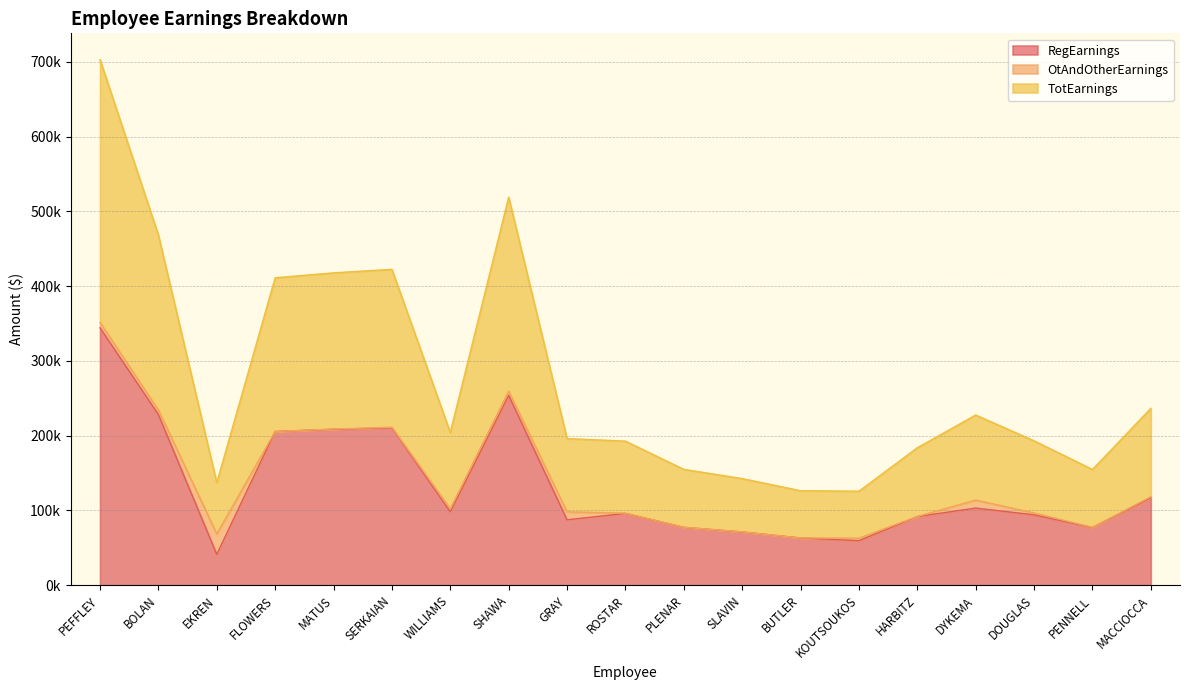

What is the sum of the TotEarnings values at WILLIAMS and FLOWERS?

615275.1